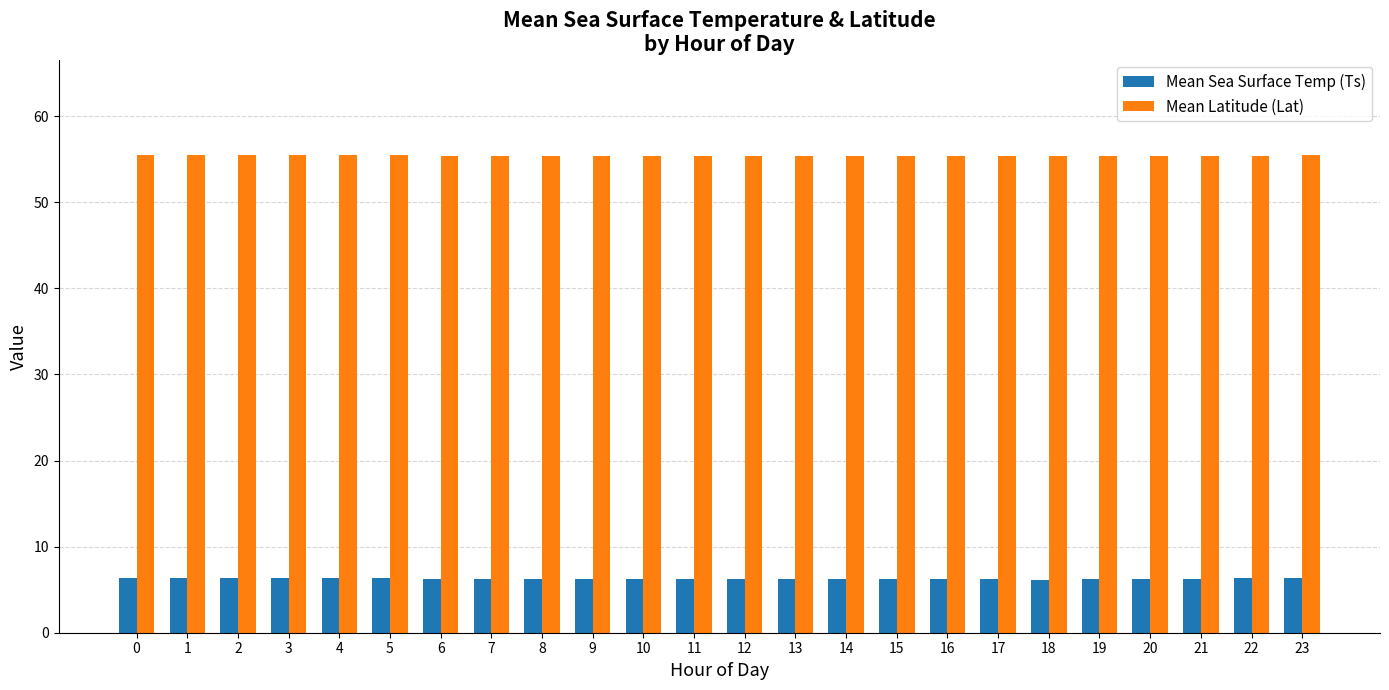

List the series in order of their peak value, lowest first.

Mean Sea Surface Temp (Ts), Mean Latitude (Lat)